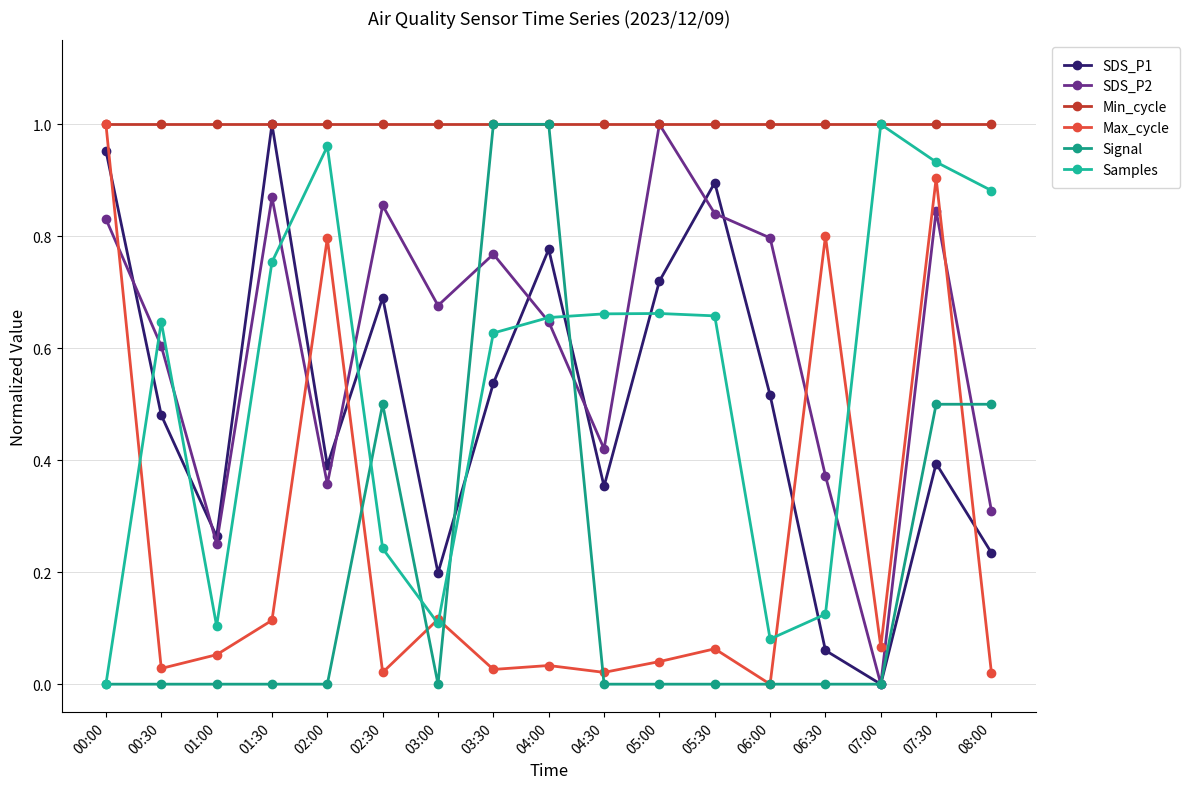

How many interior local valleys does the SDS_P2 series have?

5